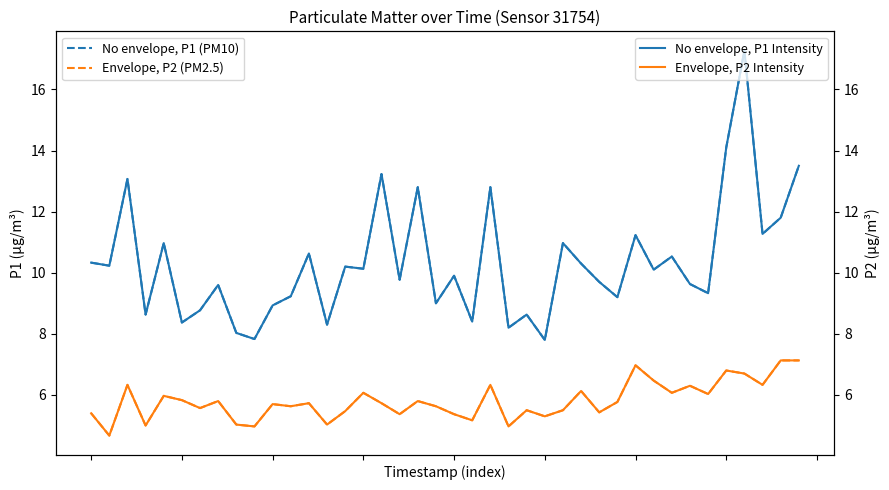

What is the highest value of the No envelope, P1 Intensity series?

17.3